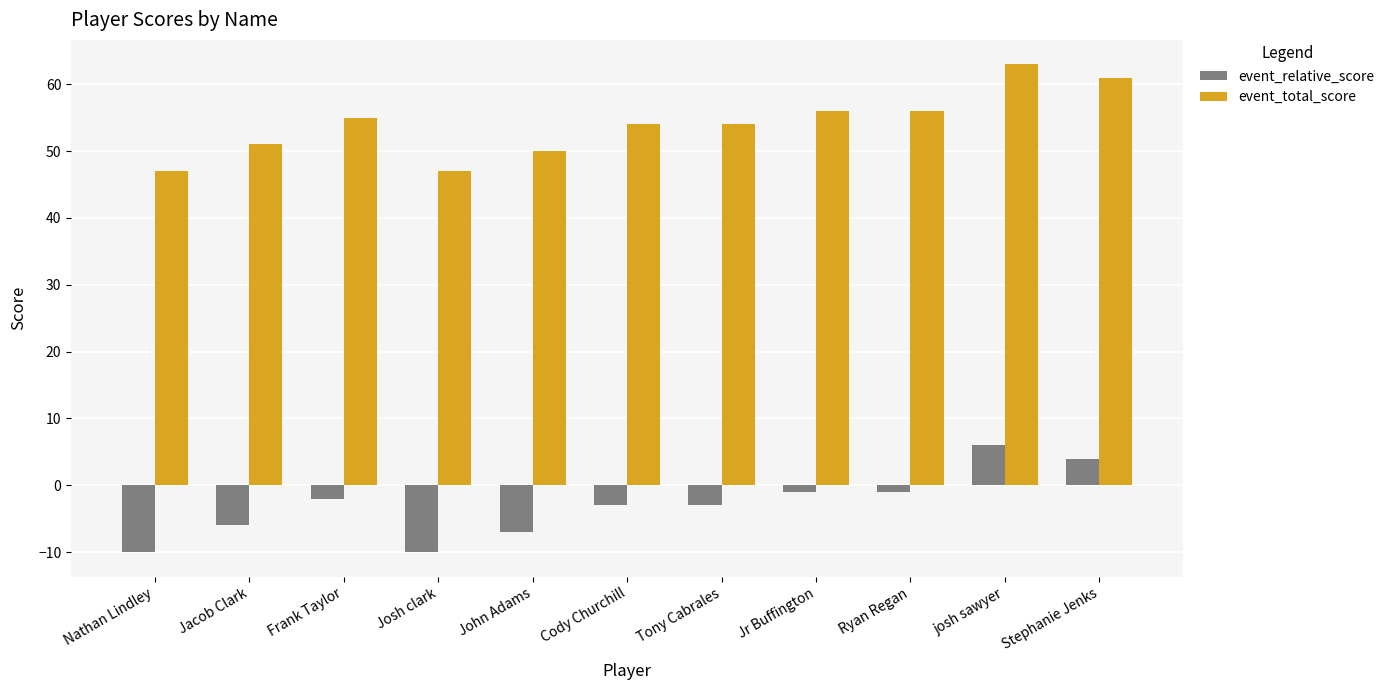

Reading left to right, extract all data points from this chart.

event_relative_score: Nathan Lindley=-10	Jacob Clark=-6	Frank Taylor=-2	Josh clark=-10	John Adams=-7	Cody Churchill=-3	Tony Cabrales=-3	Jr Buffington=-1	Ryan Regan=-1	josh sawyer=6	Stephanie Jenks=4
event_total_score: Nathan Lindley=47	Jacob Clark=51	Frank Taylor=55	Josh clark=47	John Adams=50	Cody Churchill=54	Tony Cabrales=54	Jr Buffington=56	Ryan Regan=56	josh sawyer=63	Stephanie Jenks=61